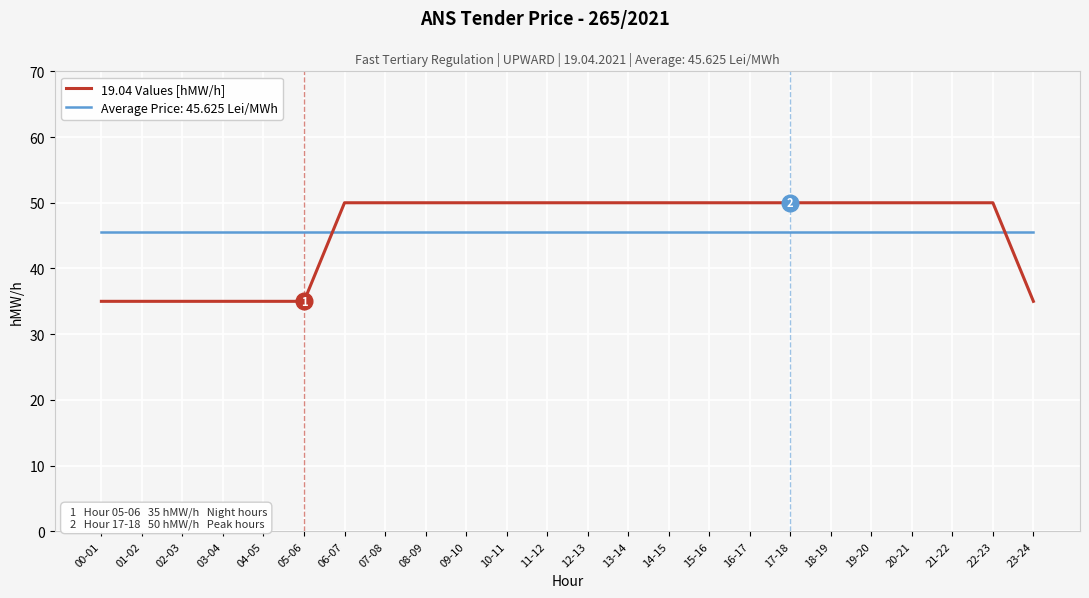

Which series has the largest range (max minus min)?

19.04 Values [hMW/h]